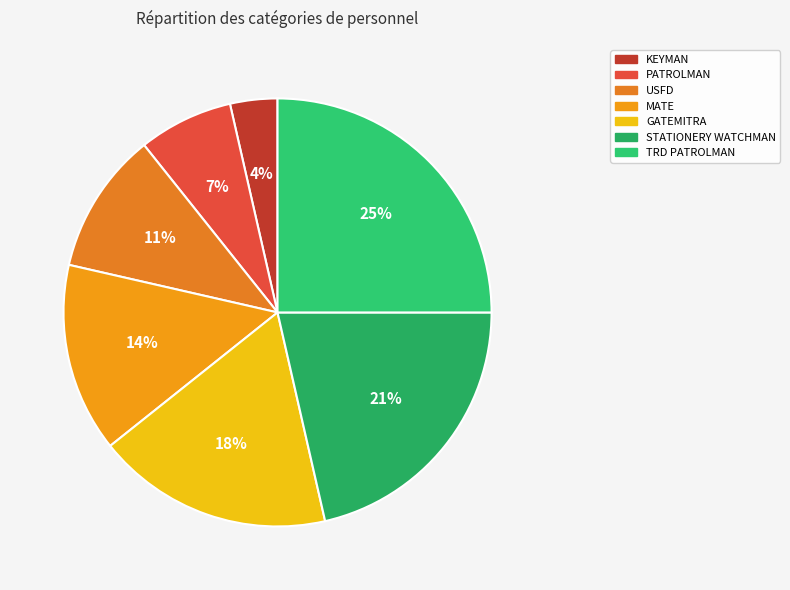

To the nearest percent, what is the average slice percentage?

14%